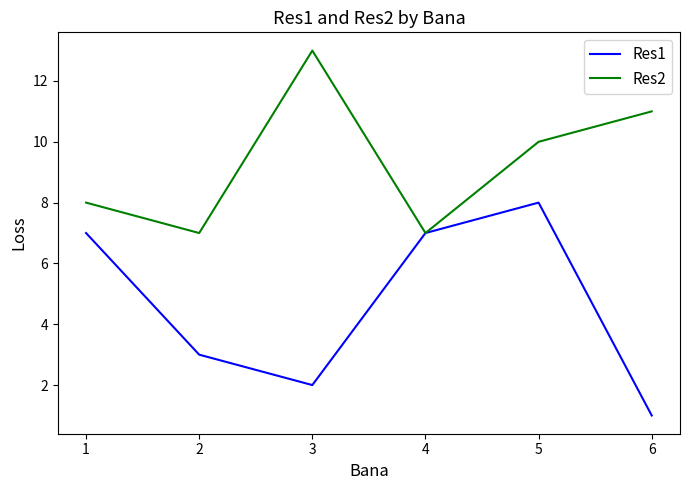

What is the difference between the maximum and minimum values in the Res1 series?

7